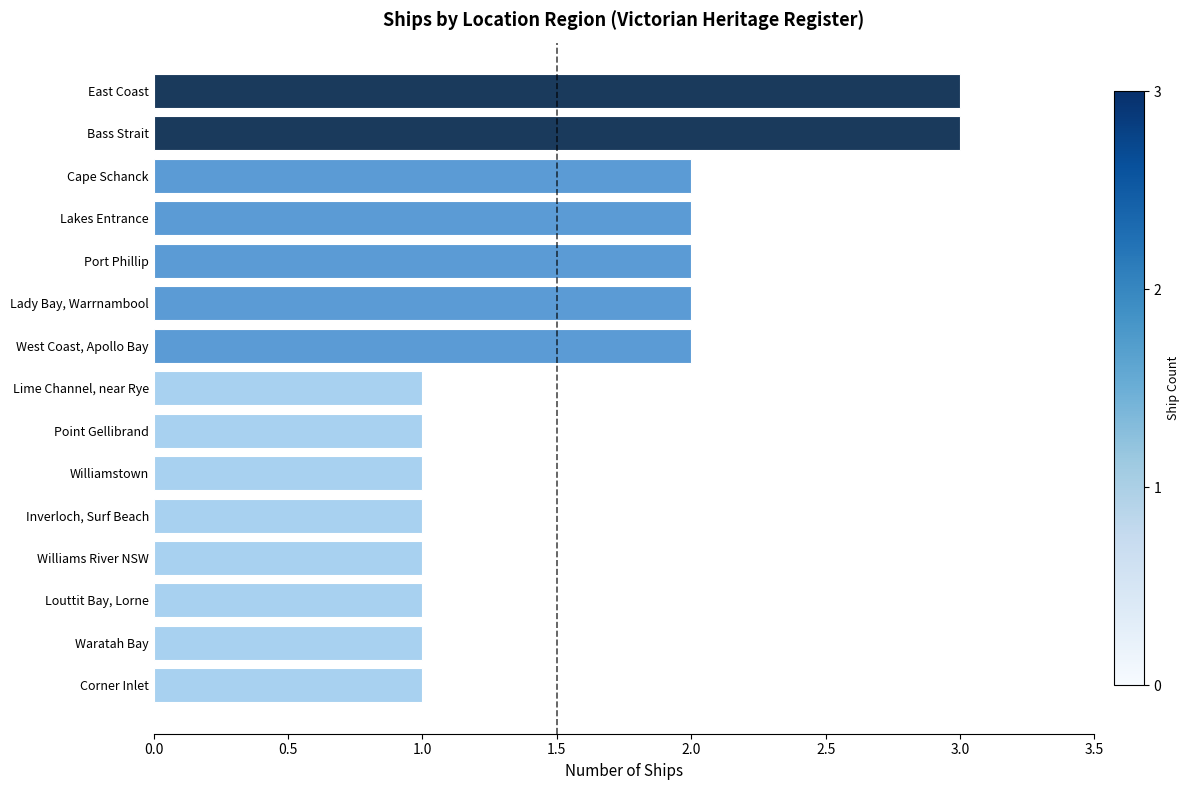

What is the change in value from Inverloch, Surf Beach to Cape Schanck?

+1